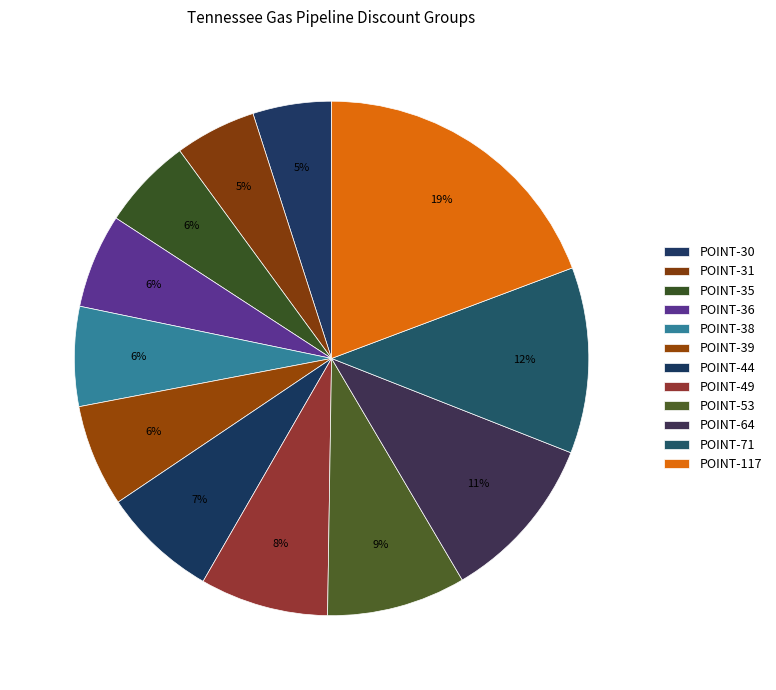

Count the number of slices in the pie.

12